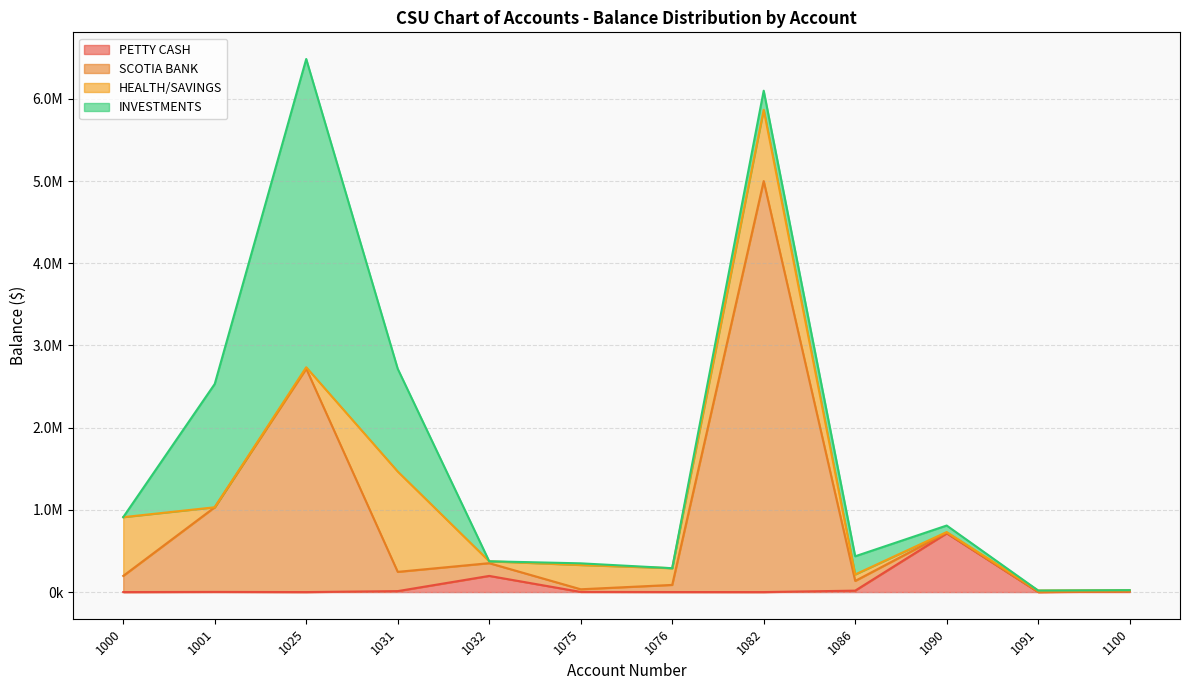

How many categories are shown in the chart?

12